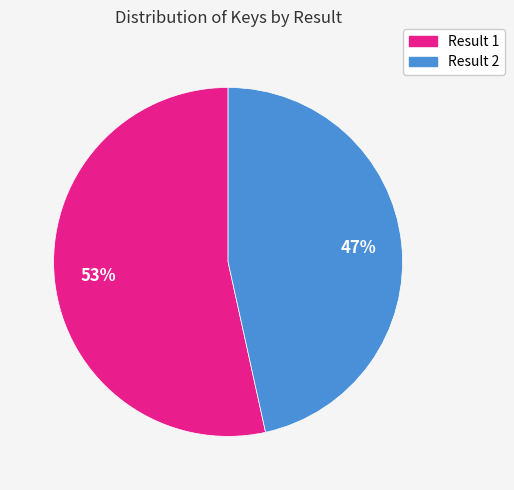

Is there a majority slice in this chart?

Yes